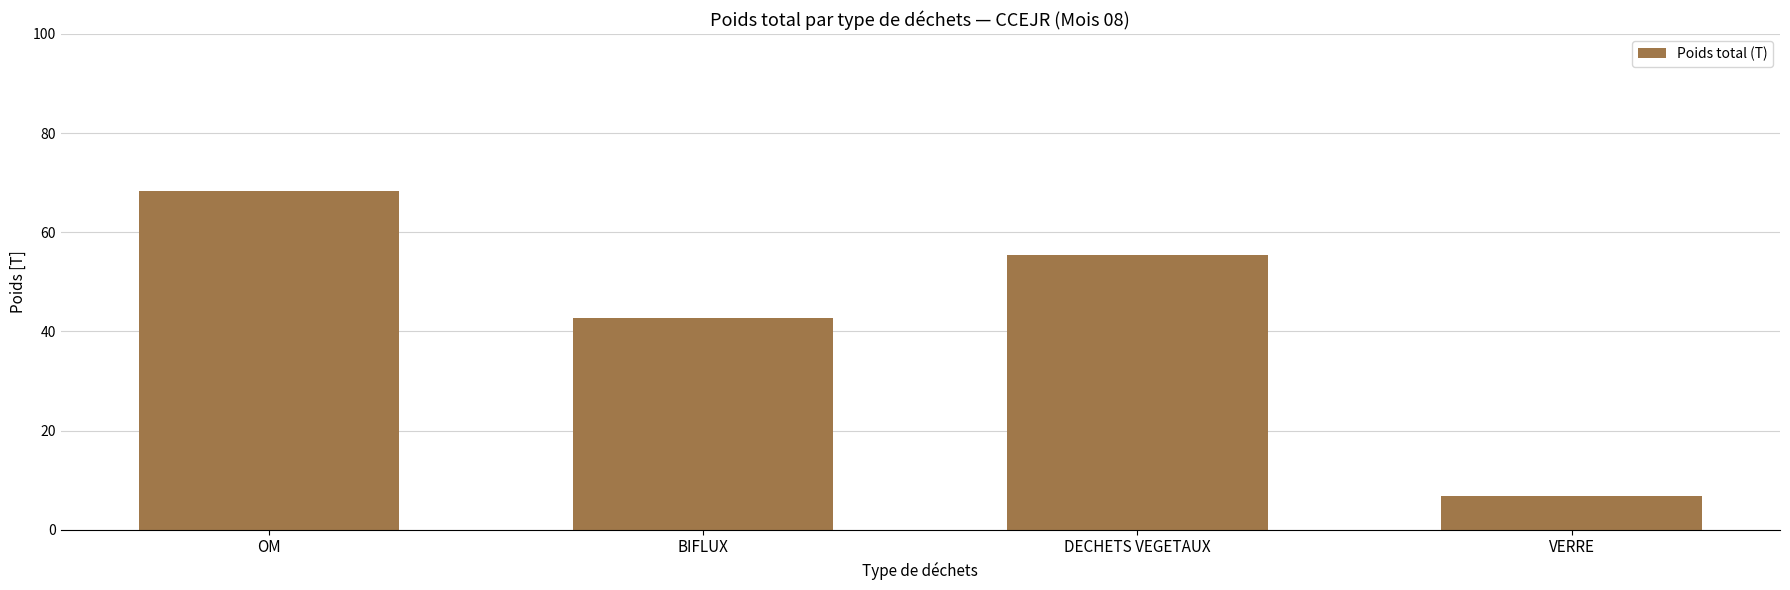

The value at VERRE is 10.1. True or false?

False